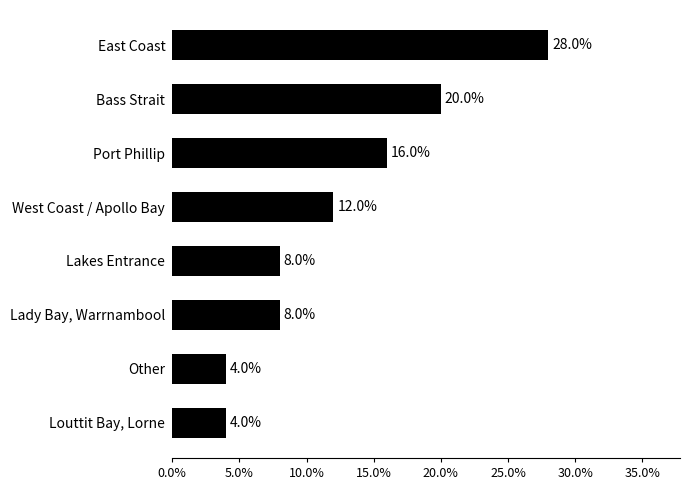

How many categories are shown in the chart?

8